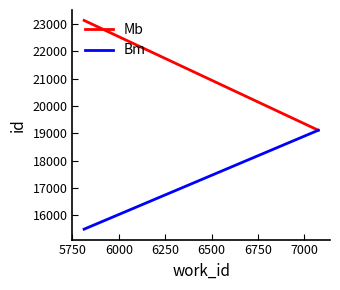

Does the chart have visible grid lines?

No